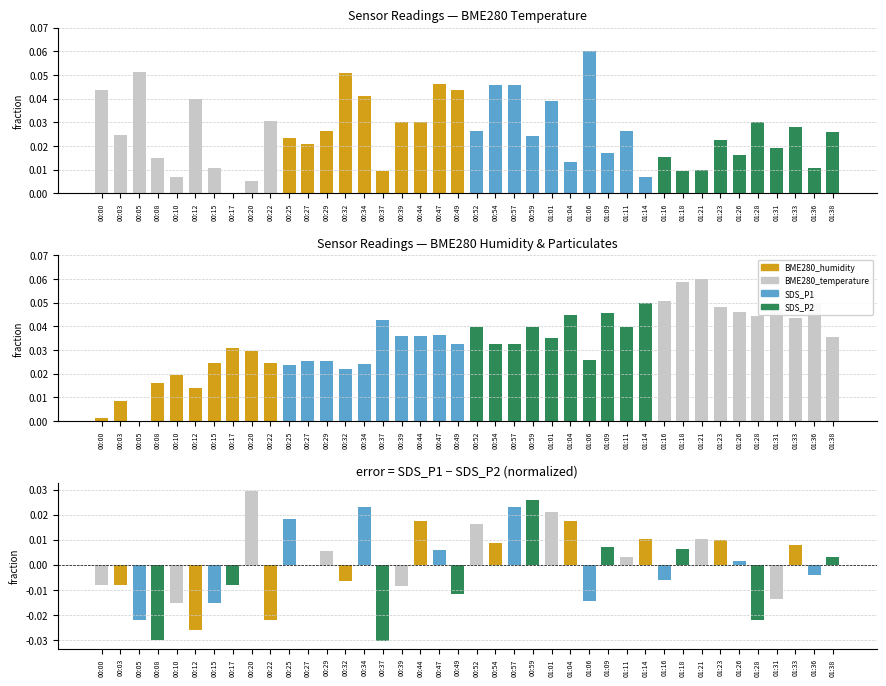

Is it true that SDS_P1 - SDS_P2 equals 0.0 at 01:21?

False